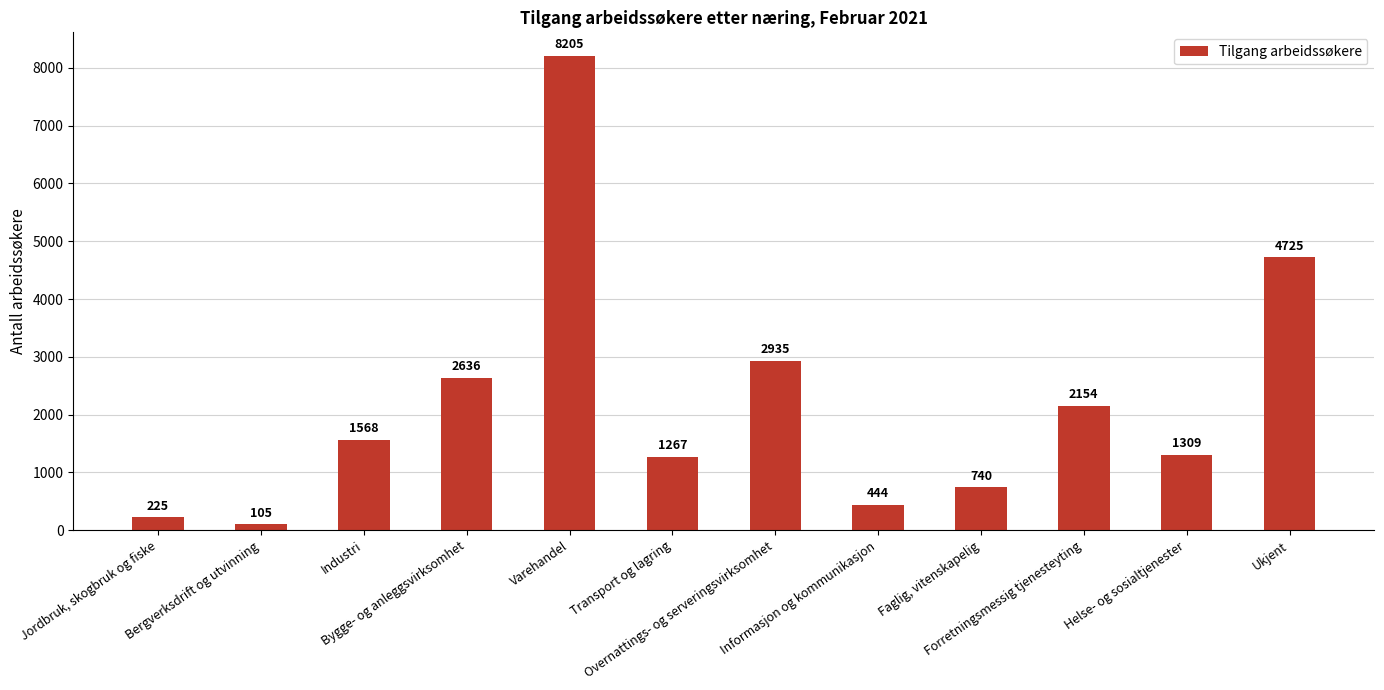

What is the label of the 2nd bar from the left?

Bergverksdrift og utvinning